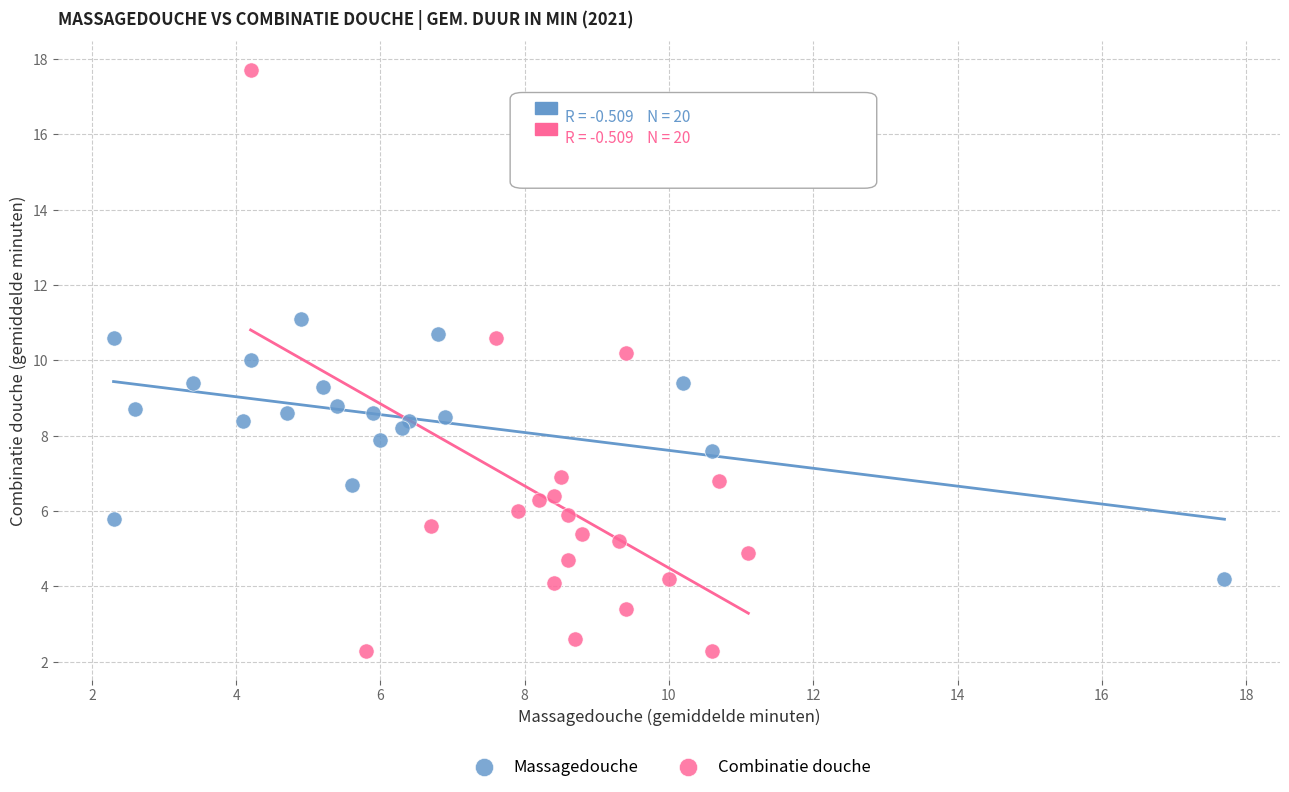

Which series has the widest spread of Y values?

Combinatie douche